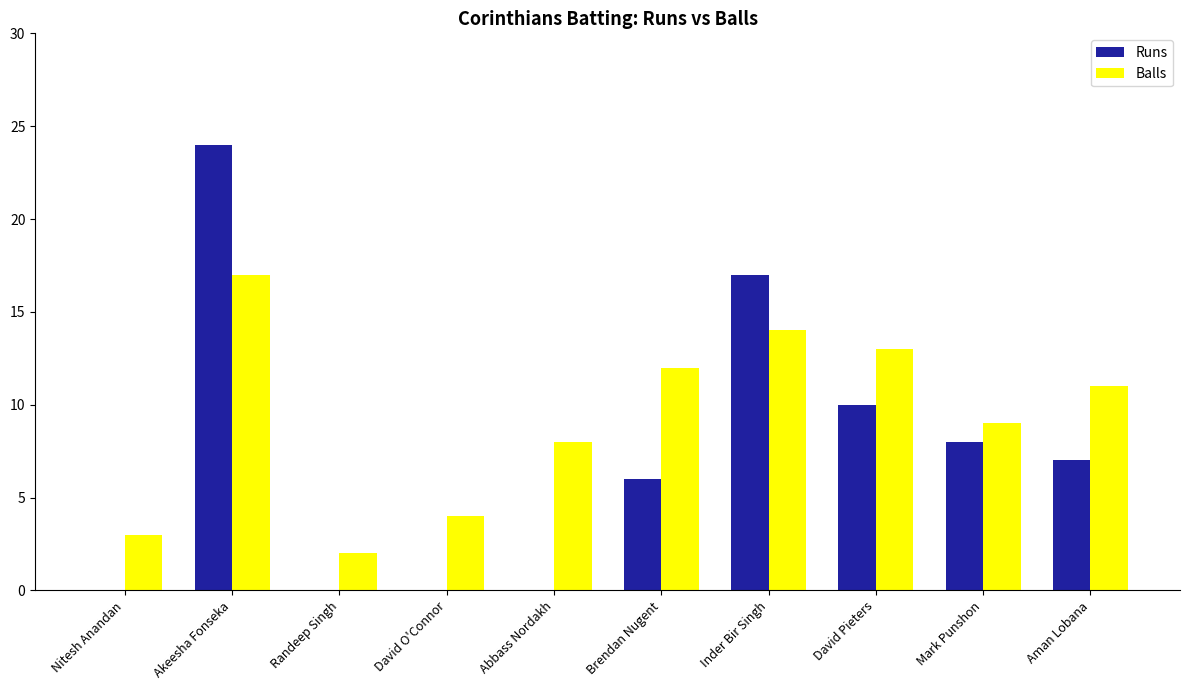

What is the sum of all Runs values?

72